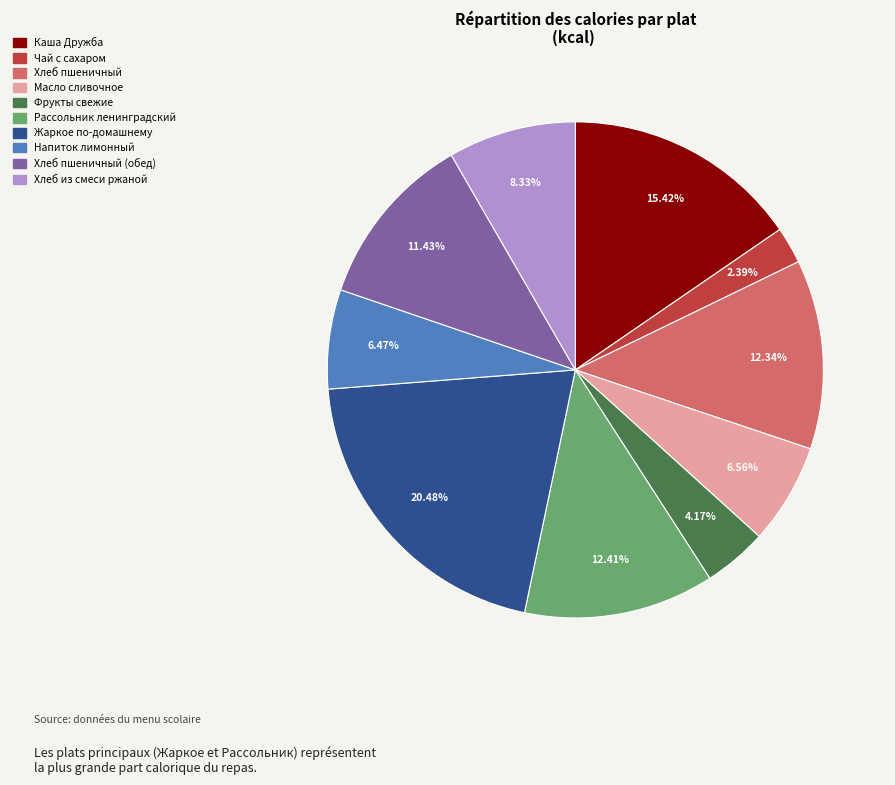

Is there a majority slice in this chart?

No